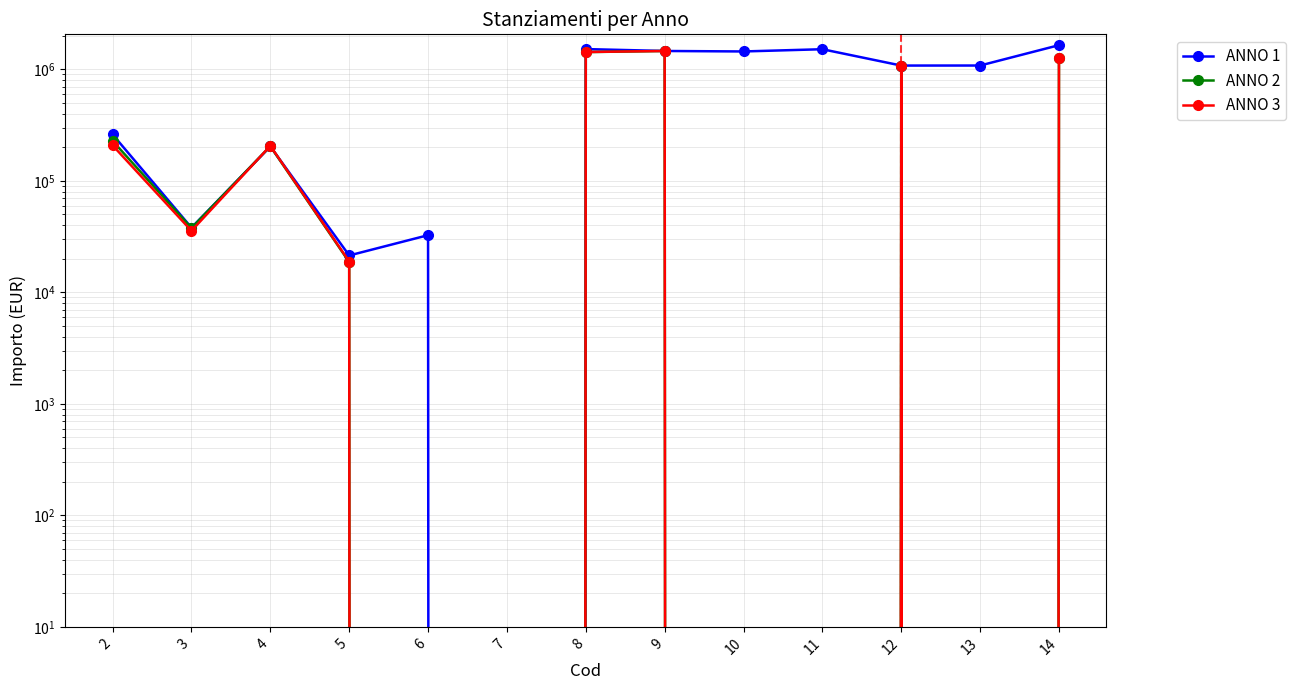

Between 5 and 10, which is larger?

10